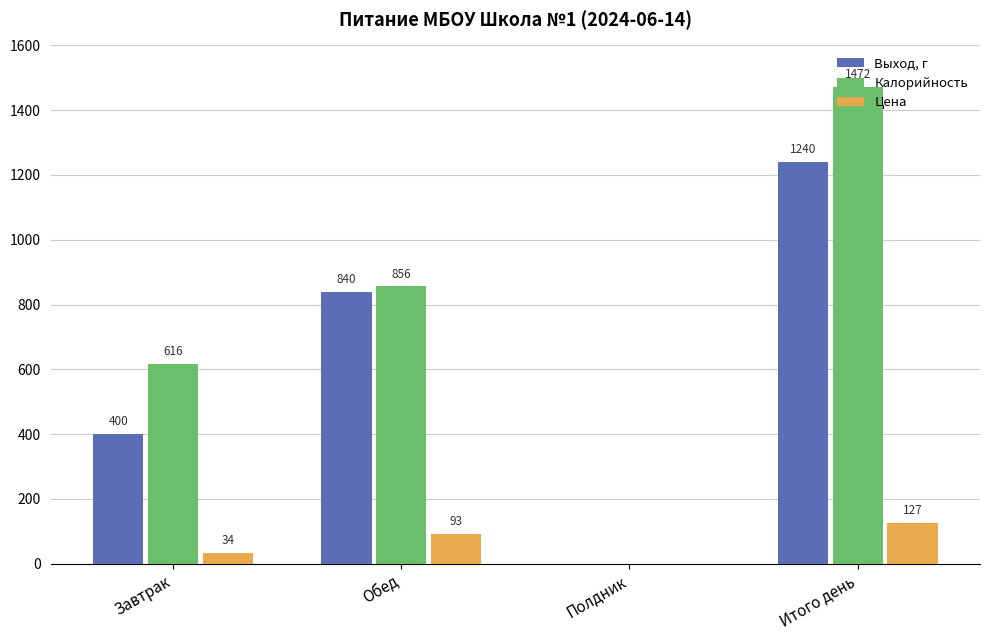

What is the sum of the Калорийность values at Полдник and Завтрак?

615.5